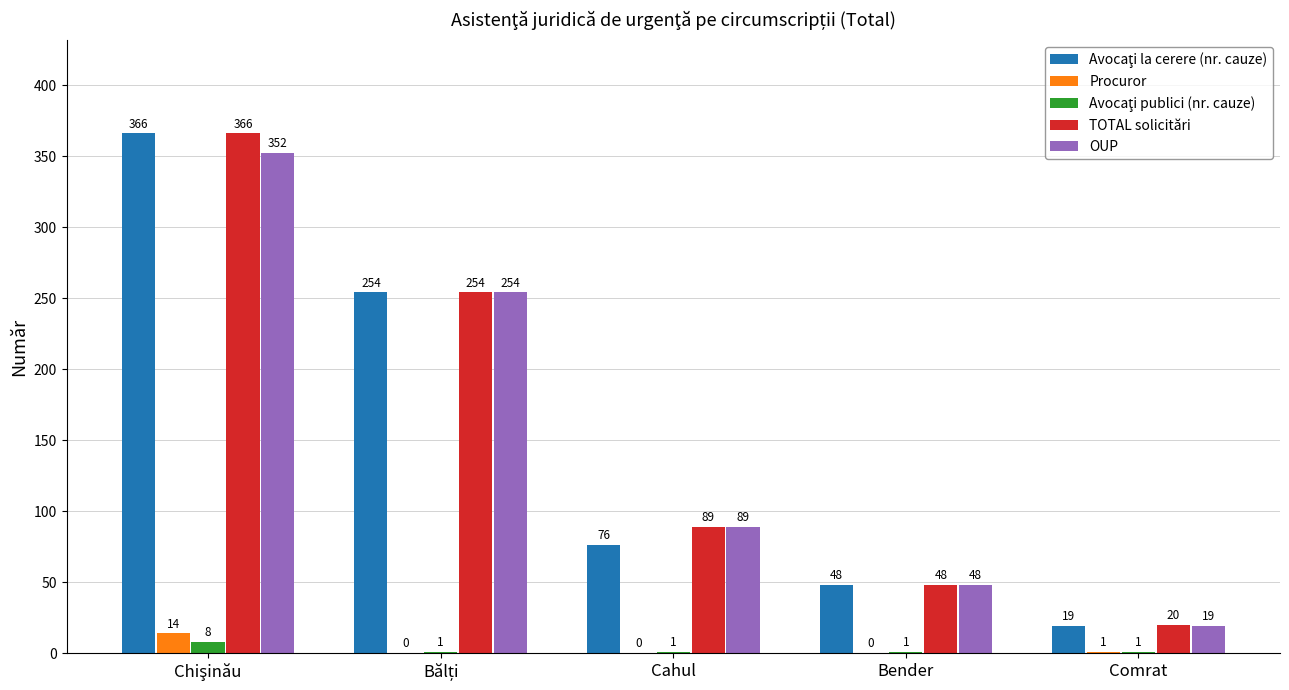

Where is Procuror nearest to the value 7?

Comrat